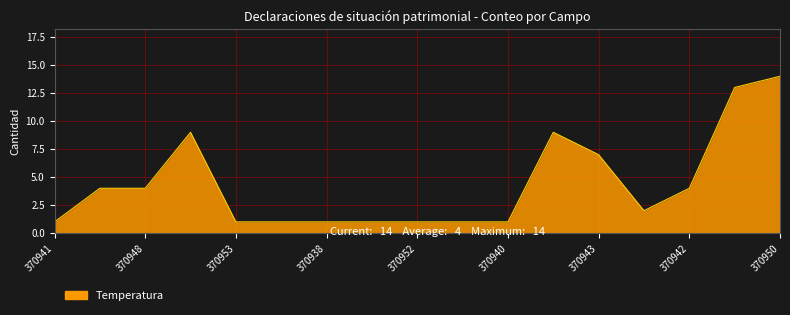

What is the maximum value shown in the chart?

14